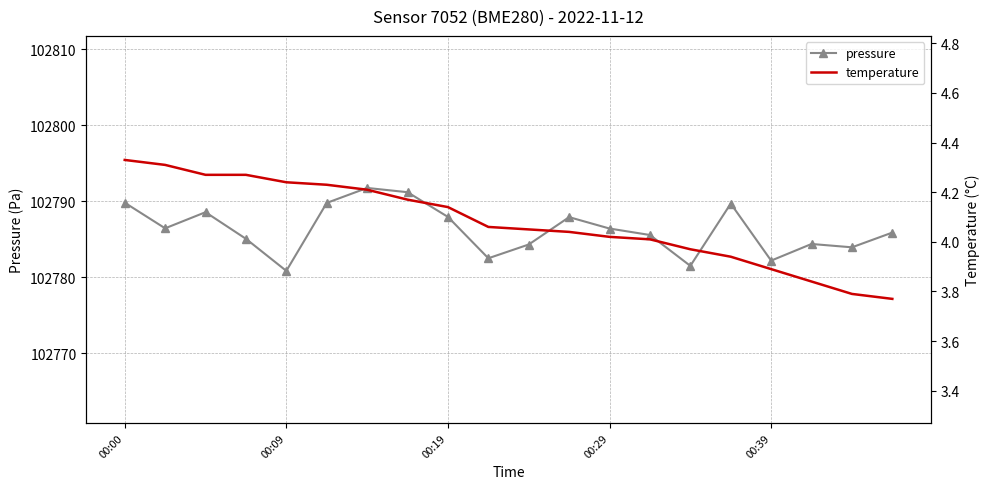

True or false: pressure has more than 0 interior local peaks.

True